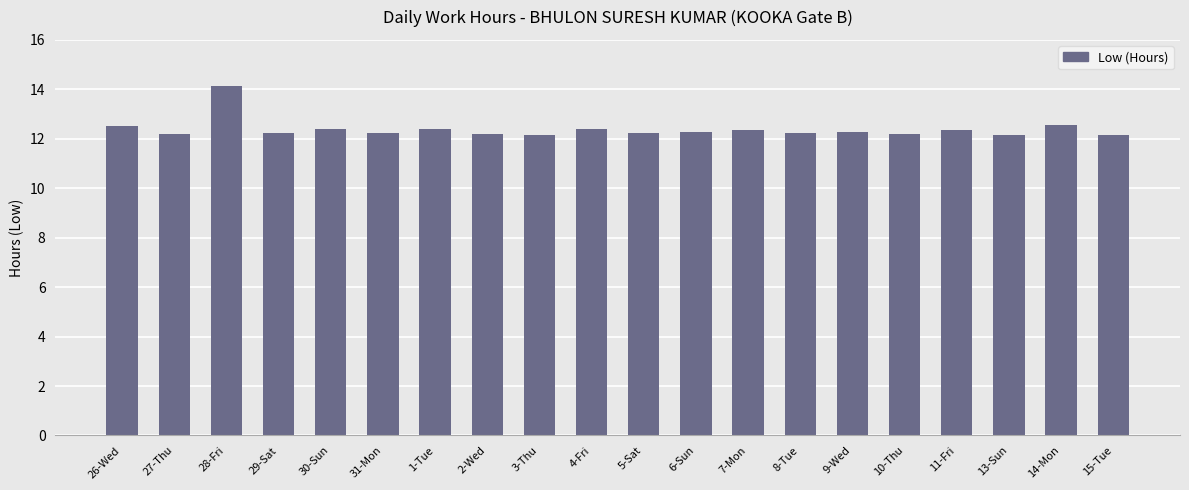

What is the greatest value displayed?

14.1